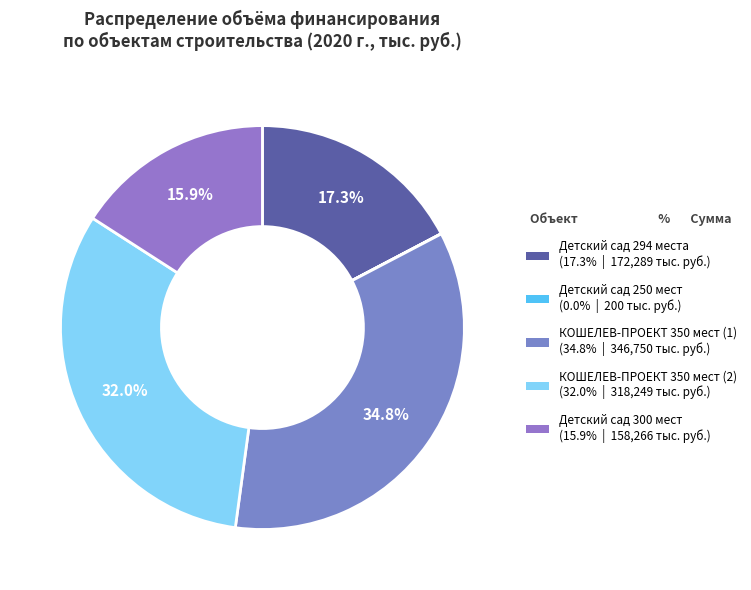

What is the total percentage of КОШЕЛЕВ-ПРОЕКТ 350 мест (2) and Детский сад 300 мест?

47.9%